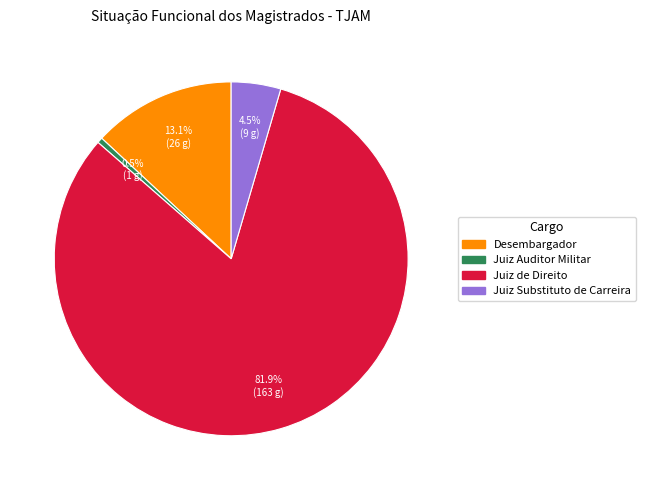

Is the sum of Desembargador and Juiz de Direito greater than half?

Yes